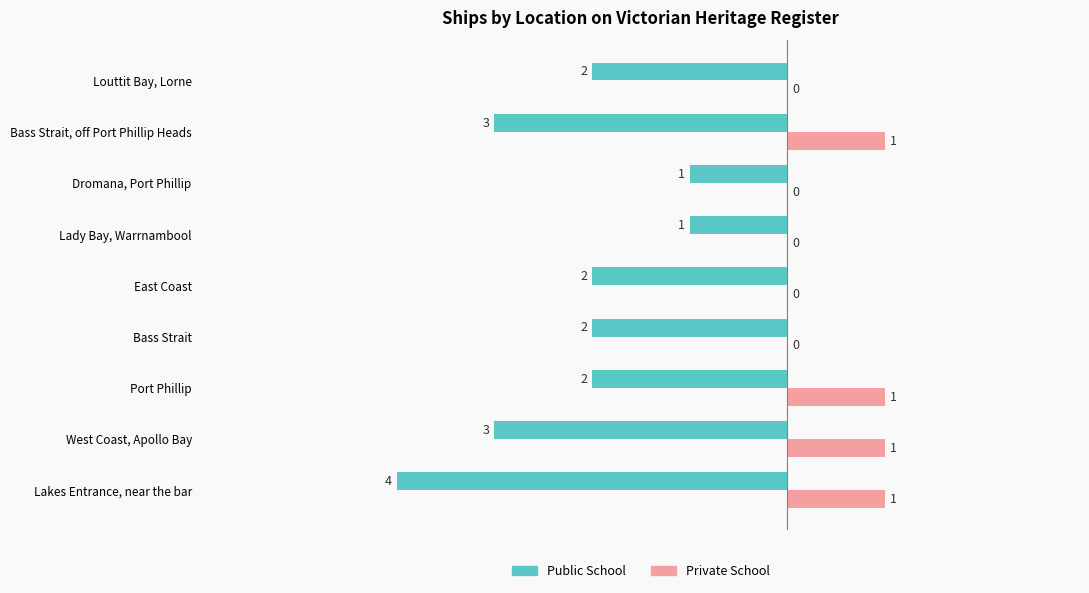

Which series has the largest total across all categories?

Private School